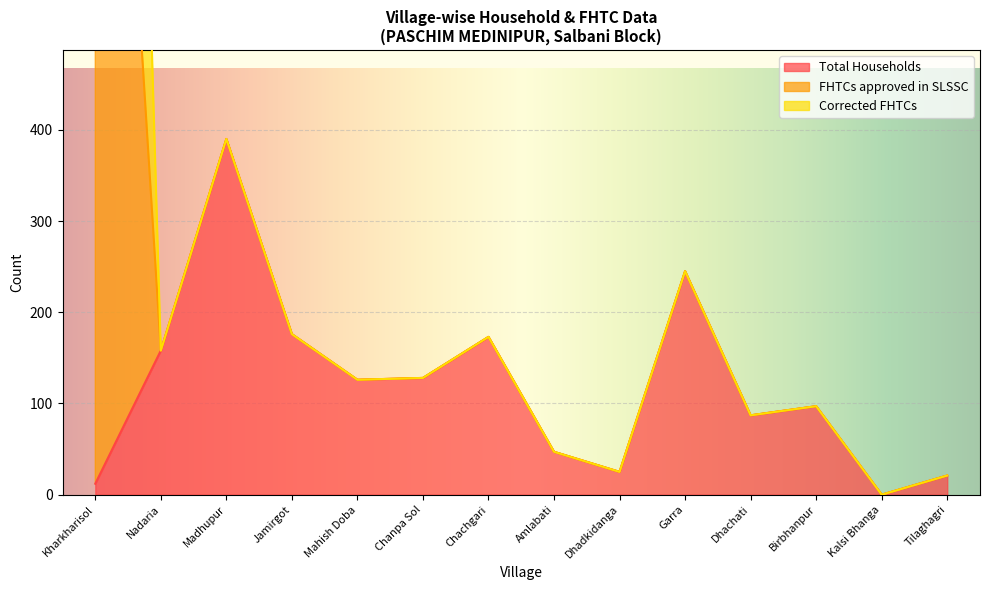

What position from the right is Nadaria?

13